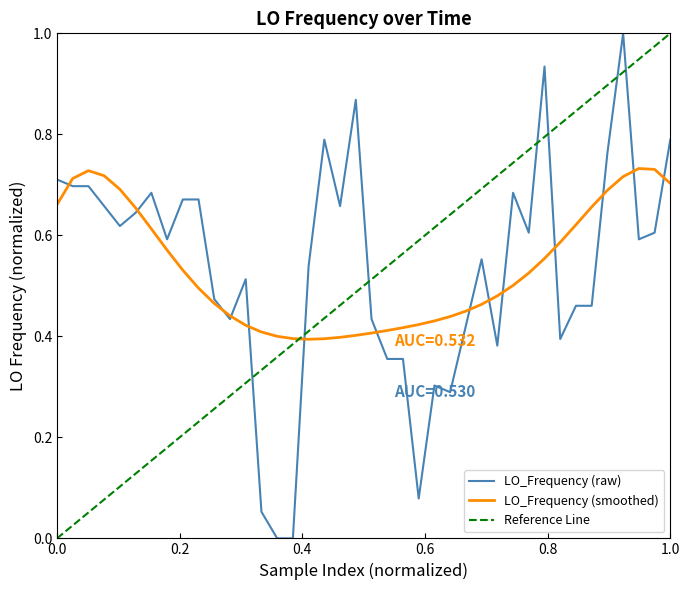

What is the value of the 29th point from the left?

0.4